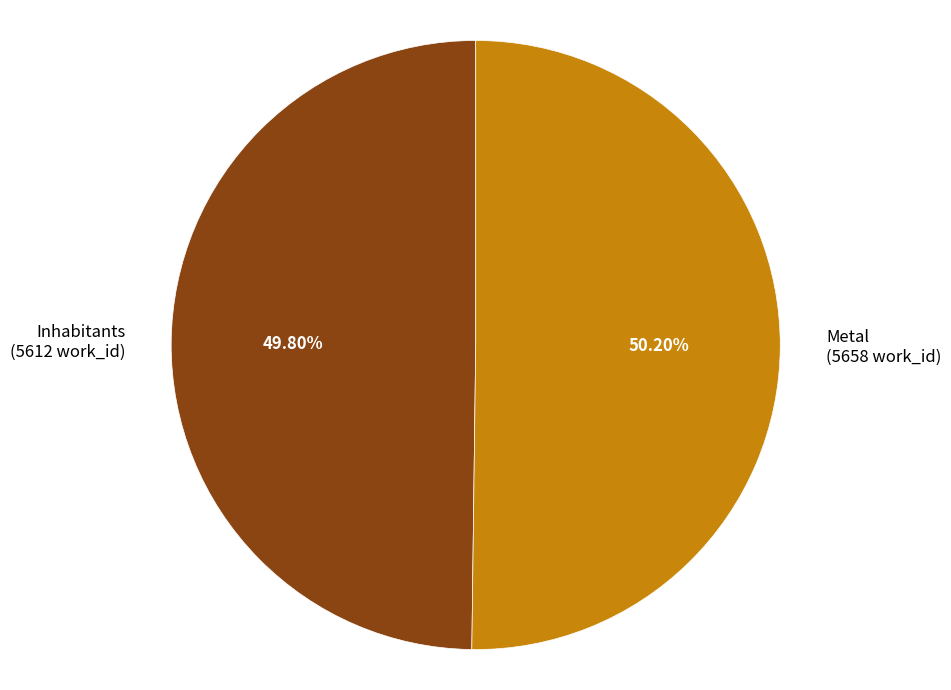

What is the ratio of the value at Metal to the value at Inhabitants?

1.0